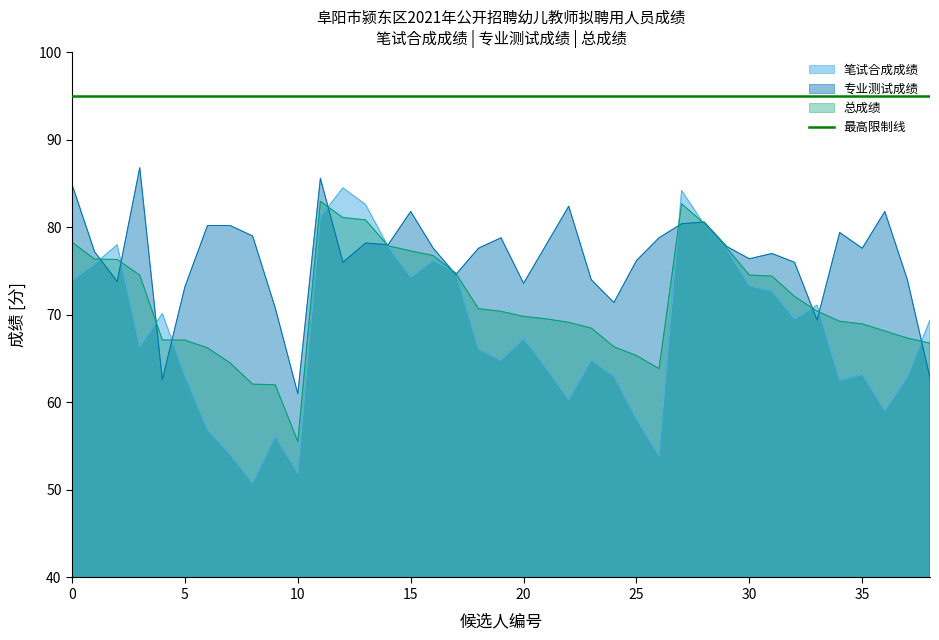

At which category is the sum across all series the highest?

11